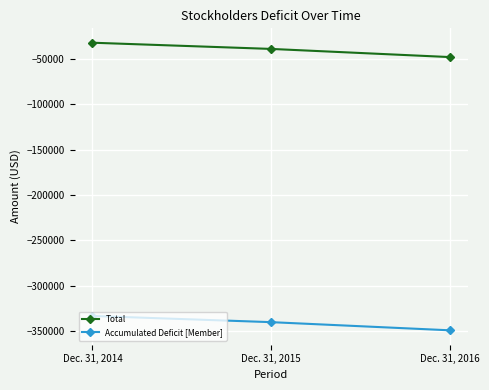

Is the value of Accumulated Deficit [Member] at Dec. 31, 2015 greater than the value of Total at Dec. 31, 2014?

No